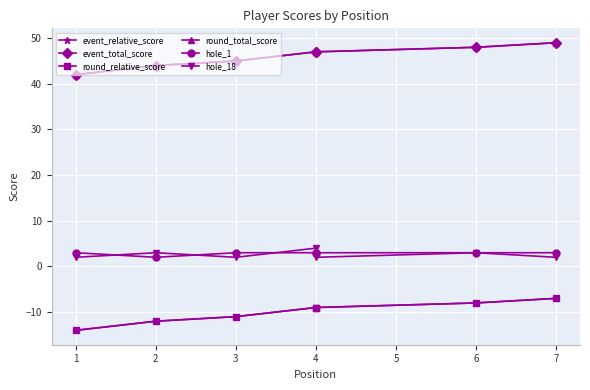

What is the average value of the event_total_score series?

46